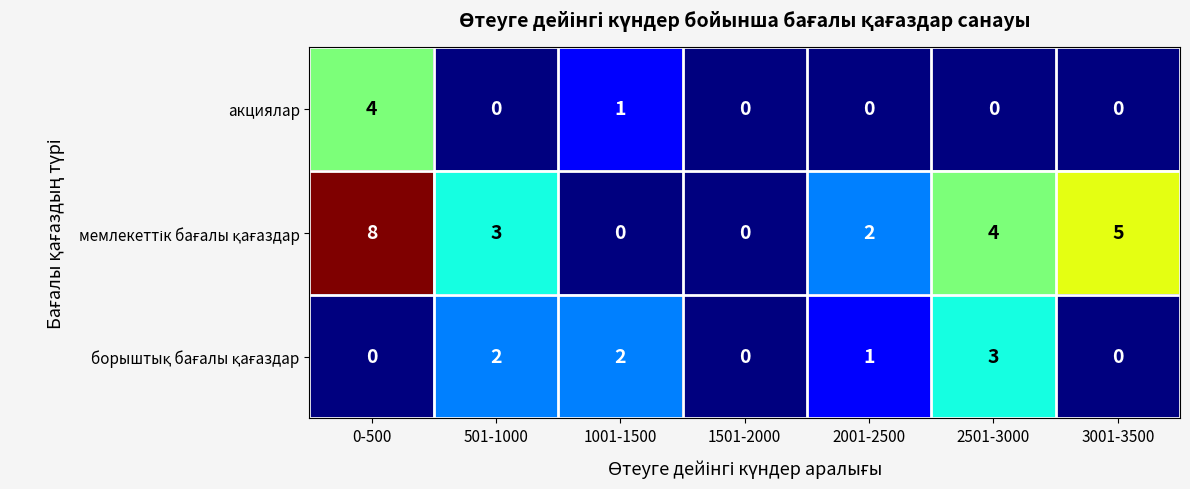

What is the difference between the highest and lowest values at 2501-3000?

4